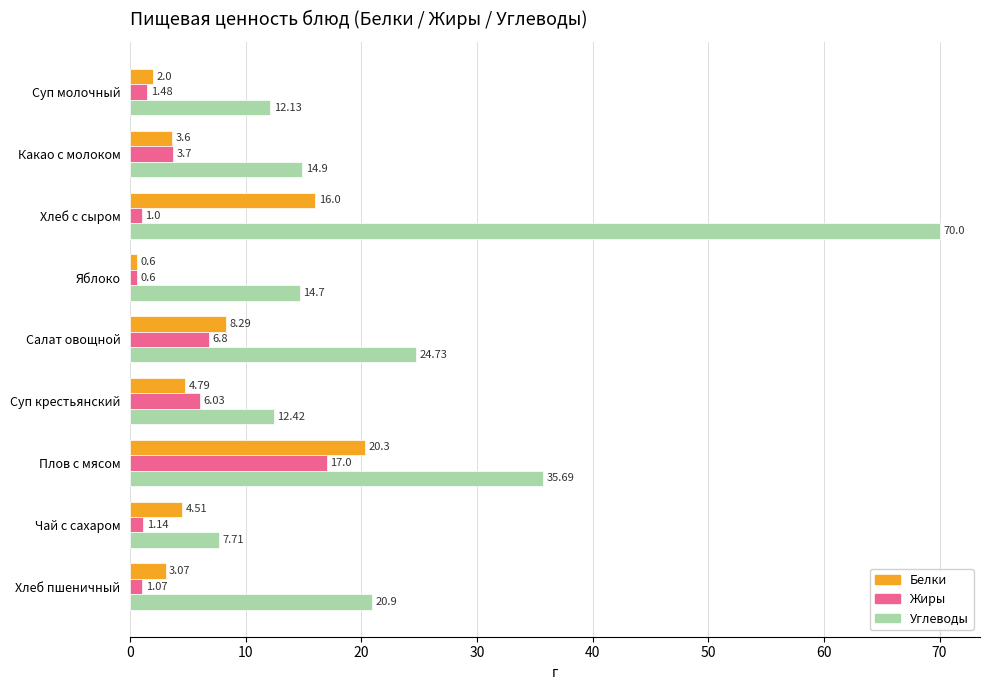

Rank the series by their maximum value, from highest to lowest.

Углеводы, Белки, Жиры